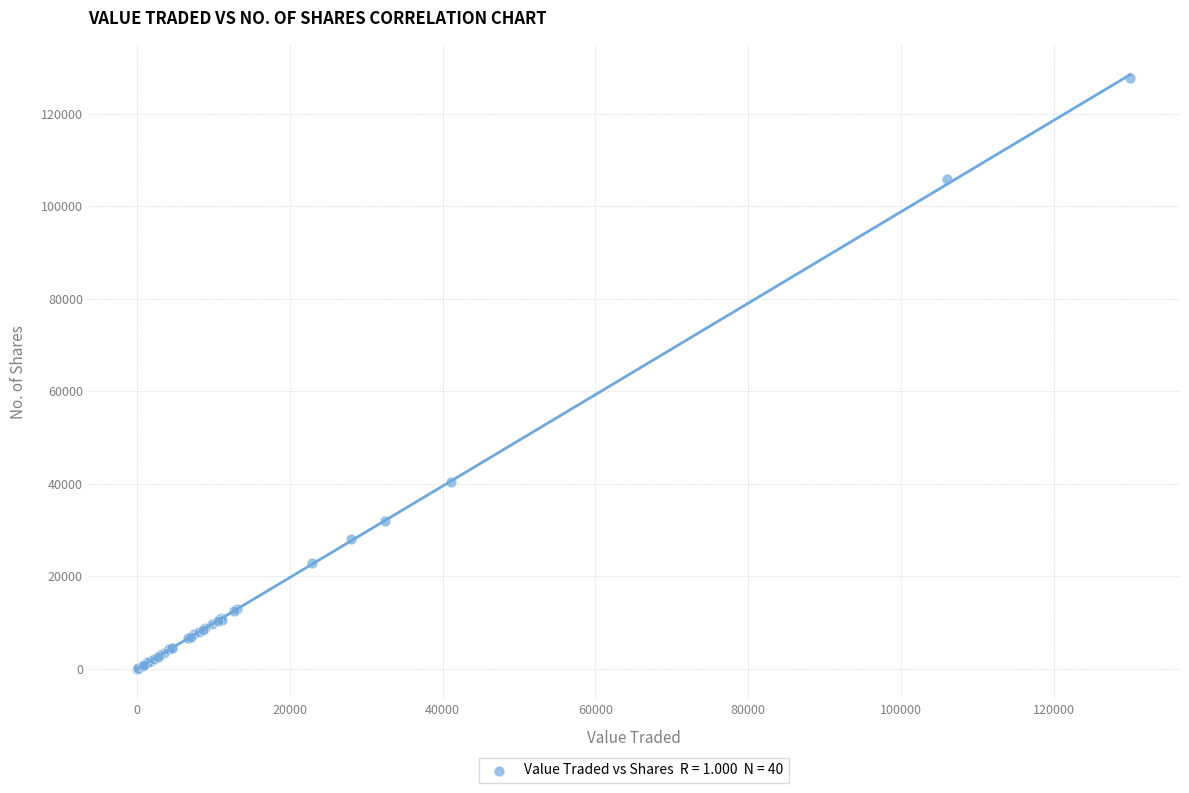

What Y value in the scatter plot is closest to 63836?

40478